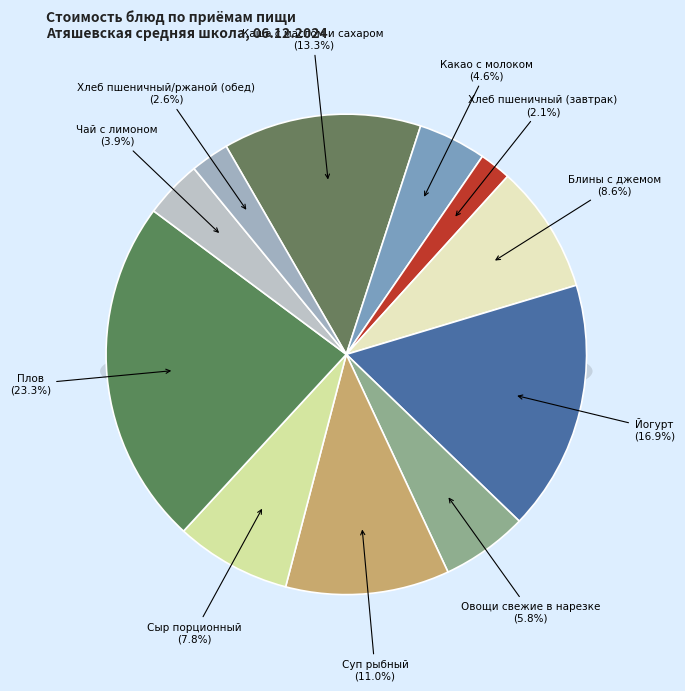

Does any single category account for the majority?

No